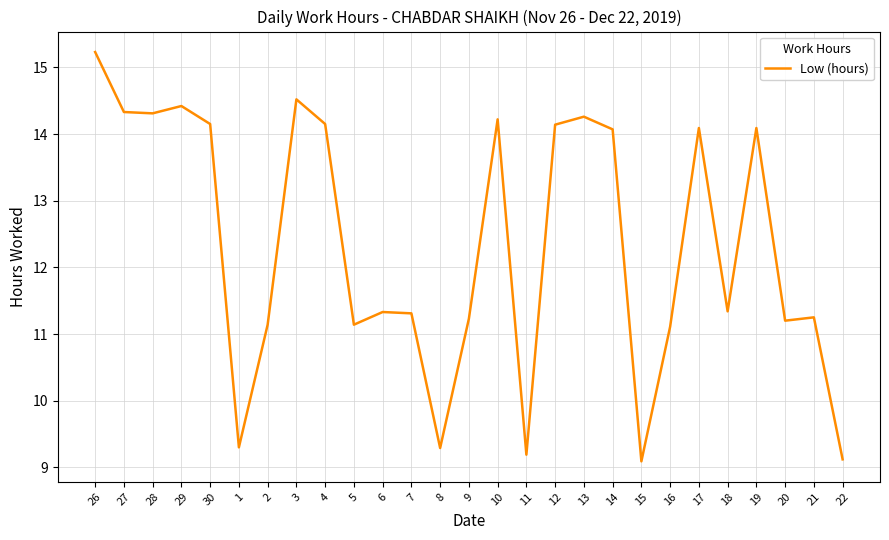

What is the sum of the values at 11 and 16?

20.3